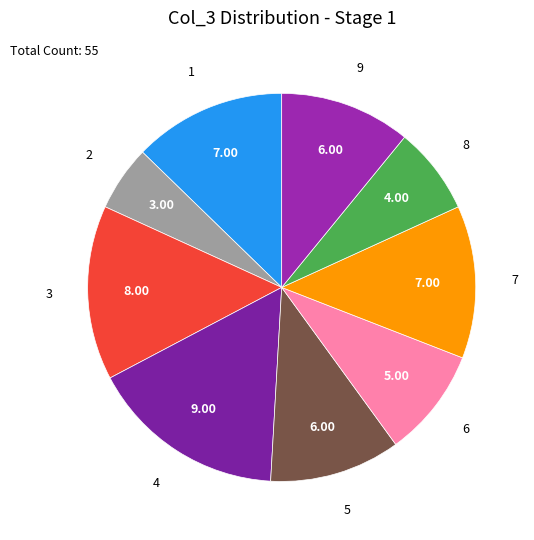

Which category has the biggest portion of the pie?

4